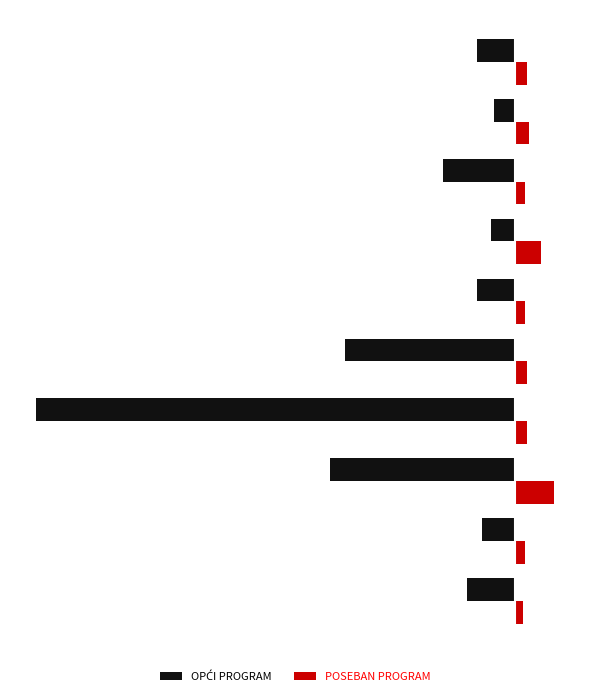

What is the average value of the POSEBAN PROGRAM series?

18